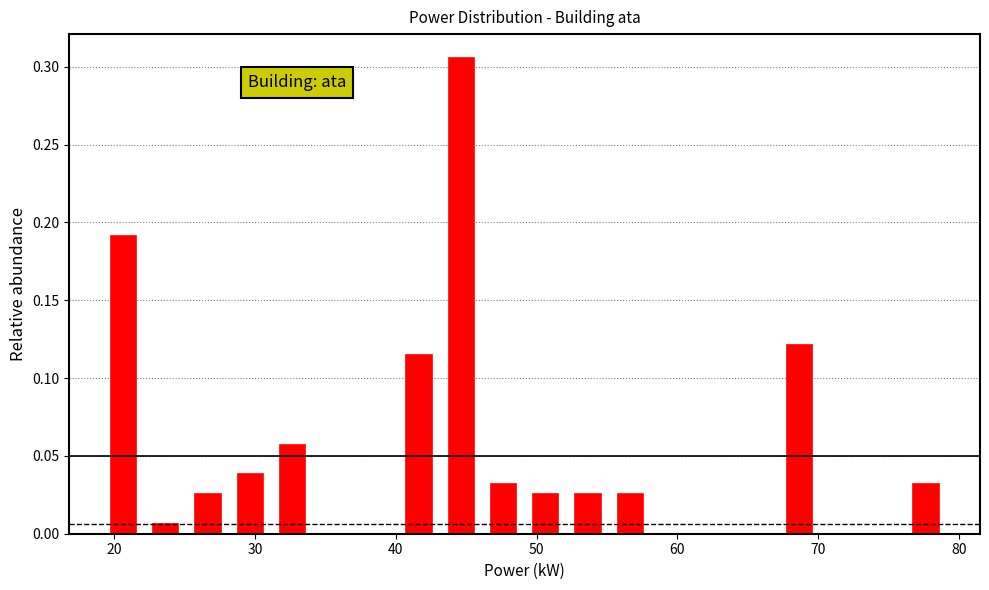

Around what value on the x-axis is the tallest bar? Give the approximate position of its centre, as read against the axis.

45